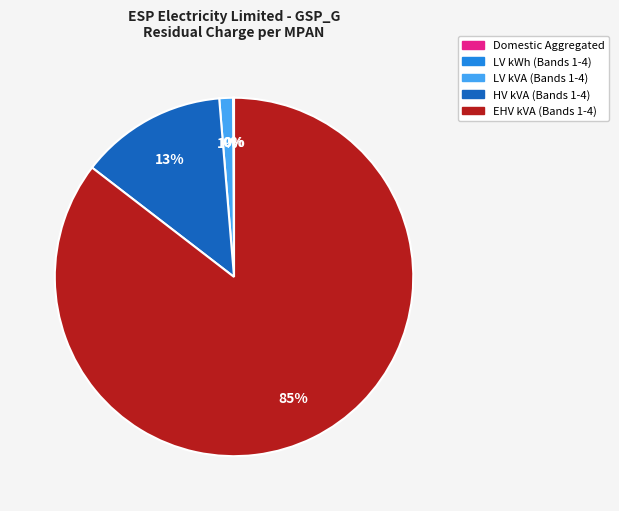

To the nearest percent, what is the average slice percentage?

20%